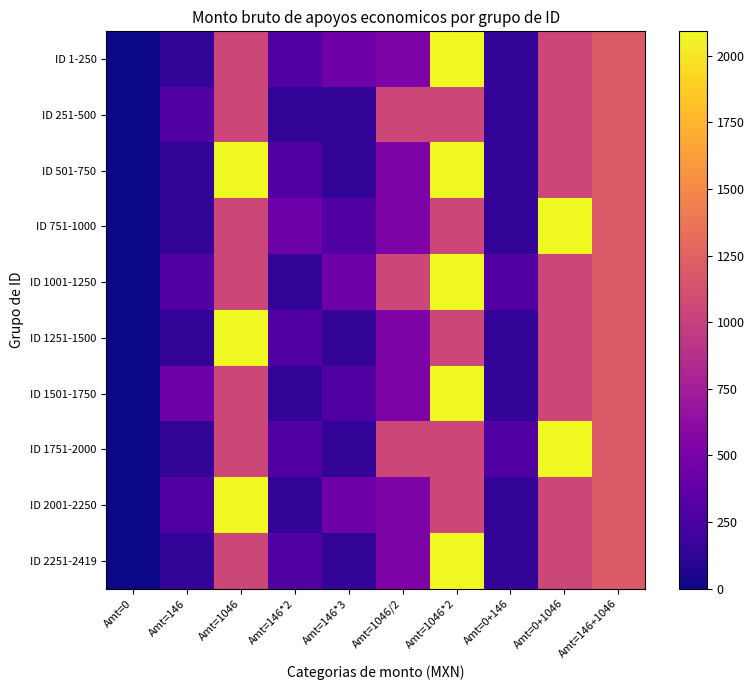

List the series in order of their peak value, lowest first.

ID 251-500, ID 1-250, ID 501-750, ID 751-1000, ID 1001-1250, ID 1251-1500, ID 1501-1750, ID 1751-2000, ID 2001-2250, ID 2251-2419